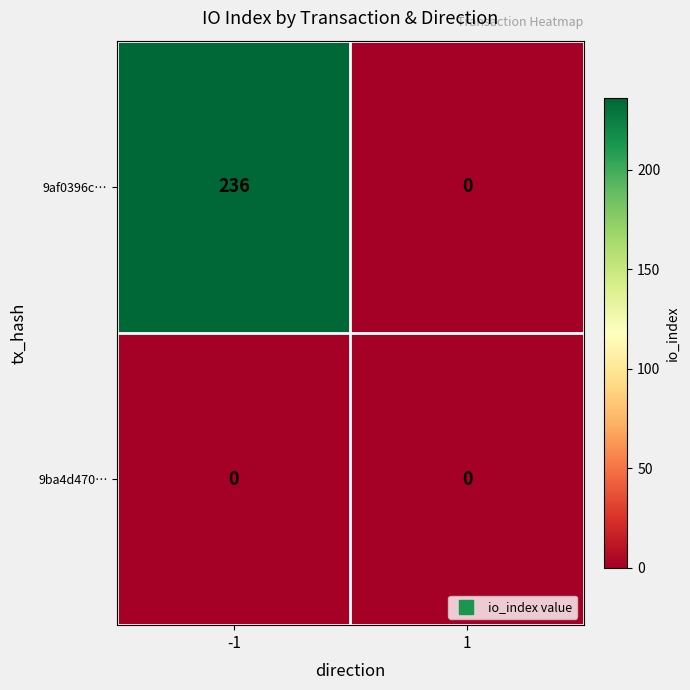

What is the sum of all 9af0396c… values?

236